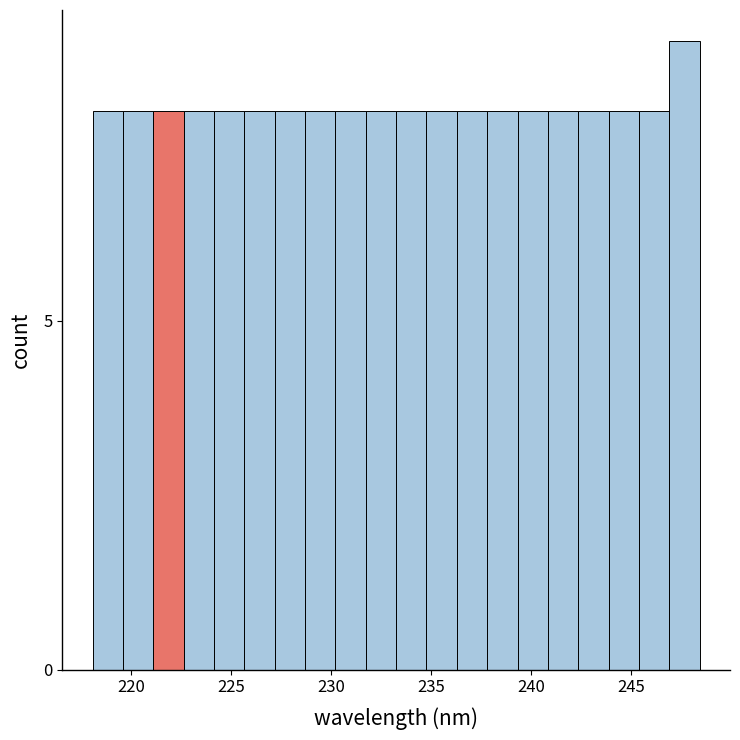

Read against the x-axis, roughly where is the centre of the tallest bar?

247.5